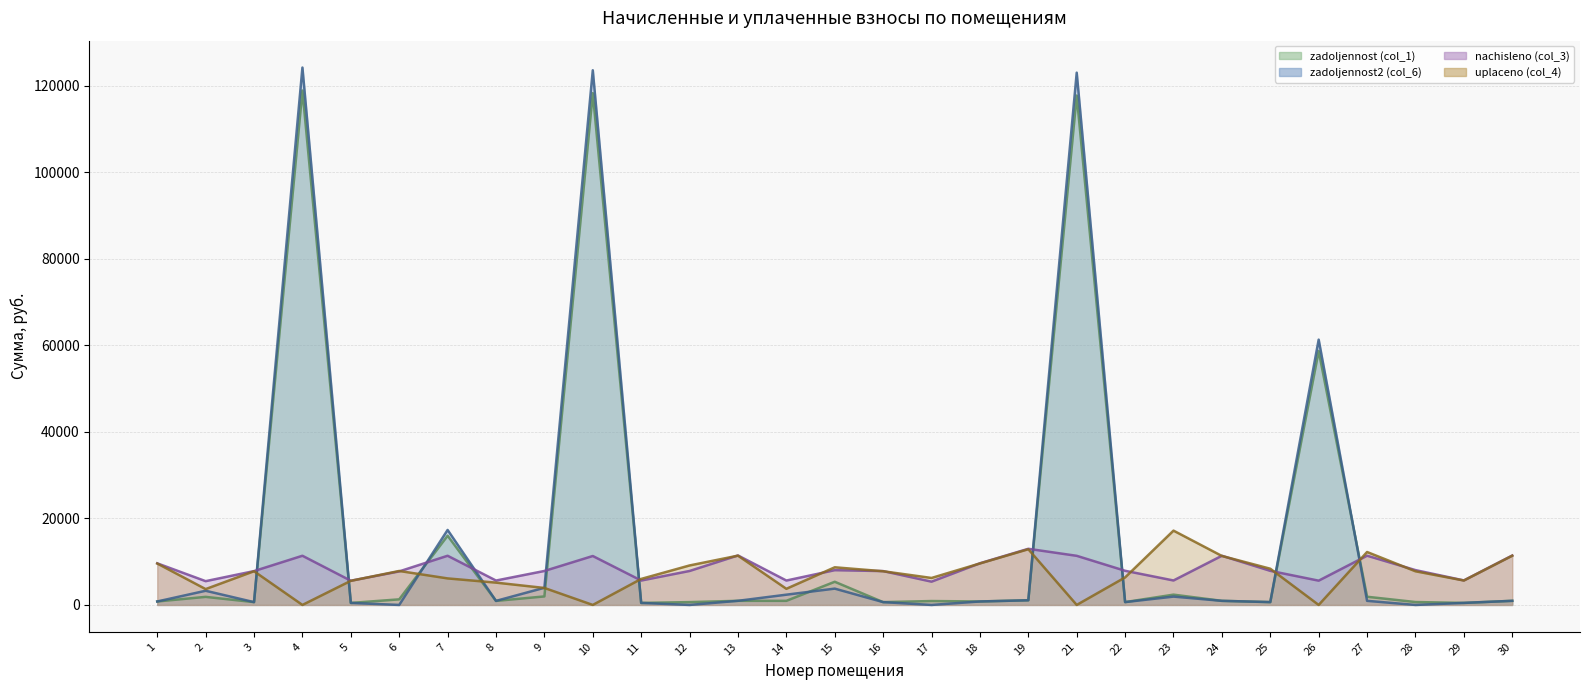

What are all the series names shown in the legend?

zadoljennost (col_1), zadoljennost2 (col_6), nachisleno (col_3), uplaceno (col_4)